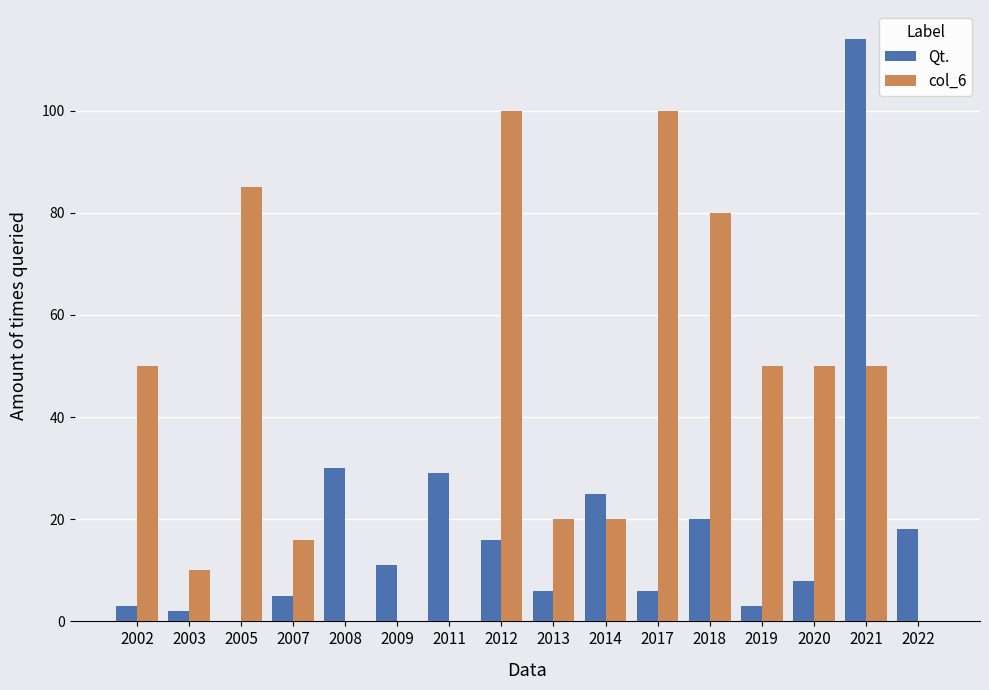

Where is Qt. nearest to the value 57?

2008